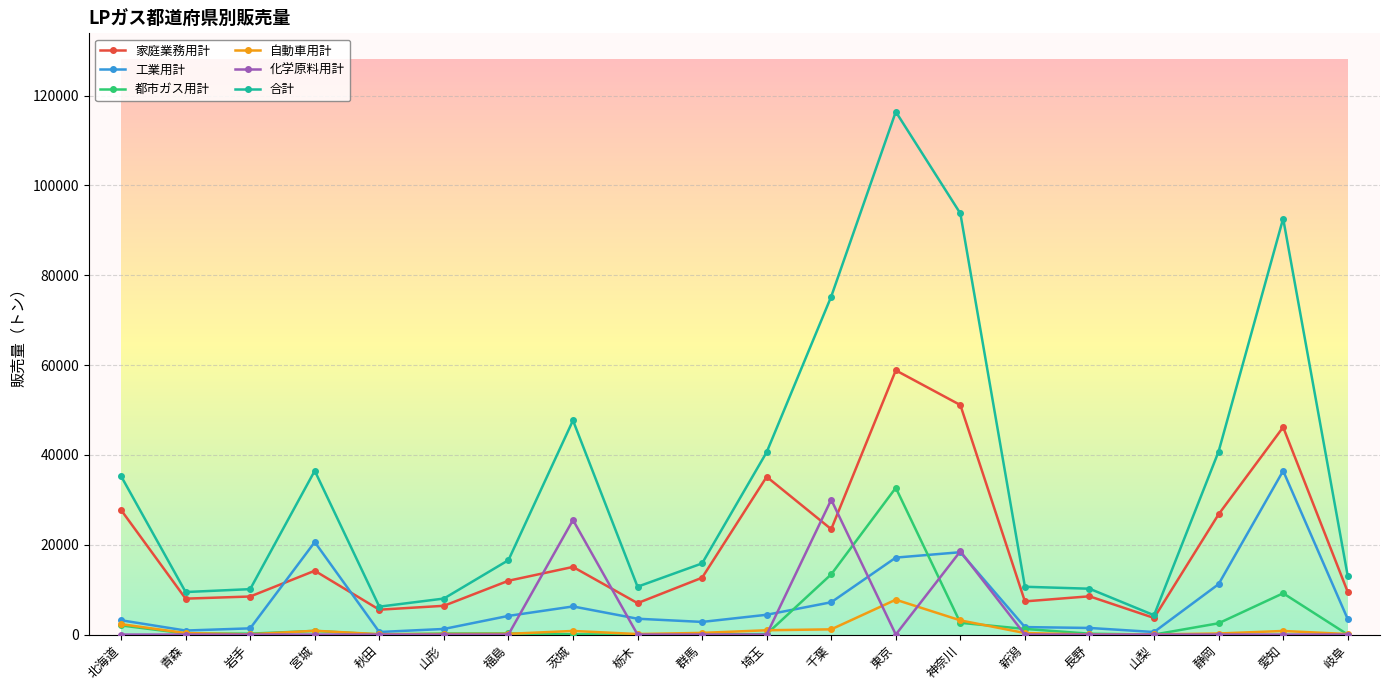

True or false: 自動車用計 and 合計 cross at least once.

False